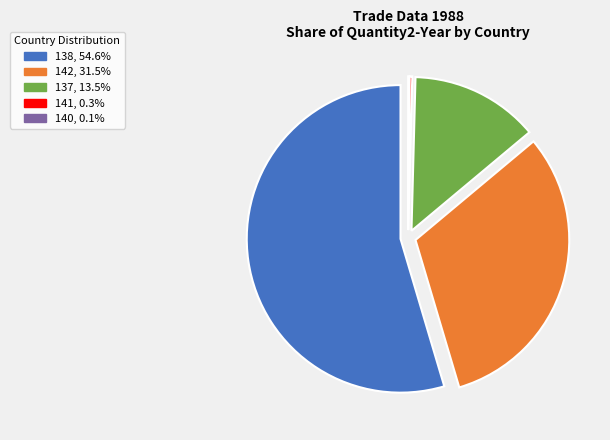

Is there any slice that represents more than half of the pie?

Yes